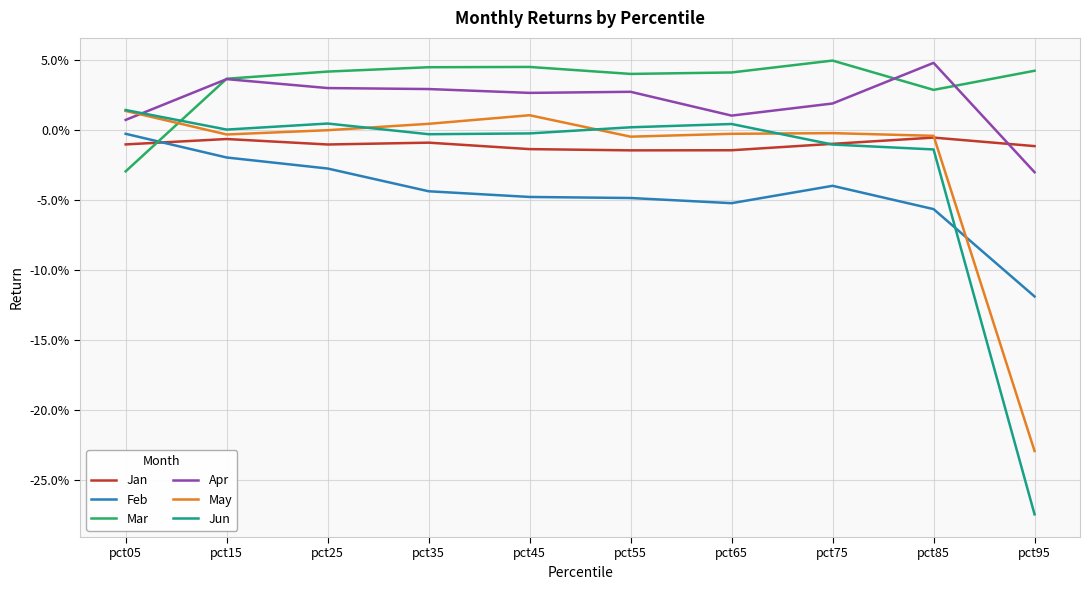

At how many categories does at least one series exceed 0?

10